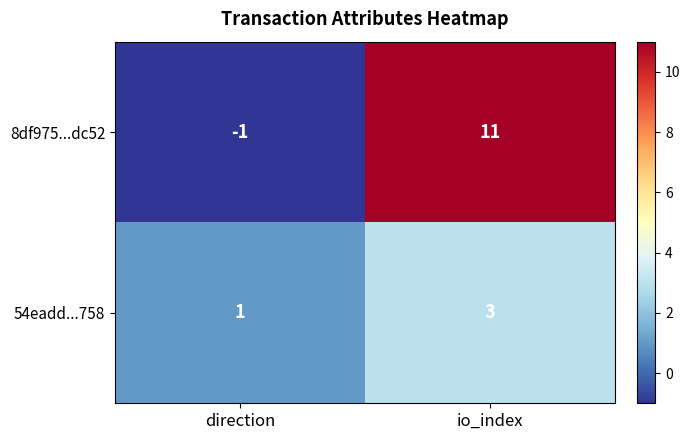

What is the sum of the 8df975...dc52 values at io_index and direction?

10